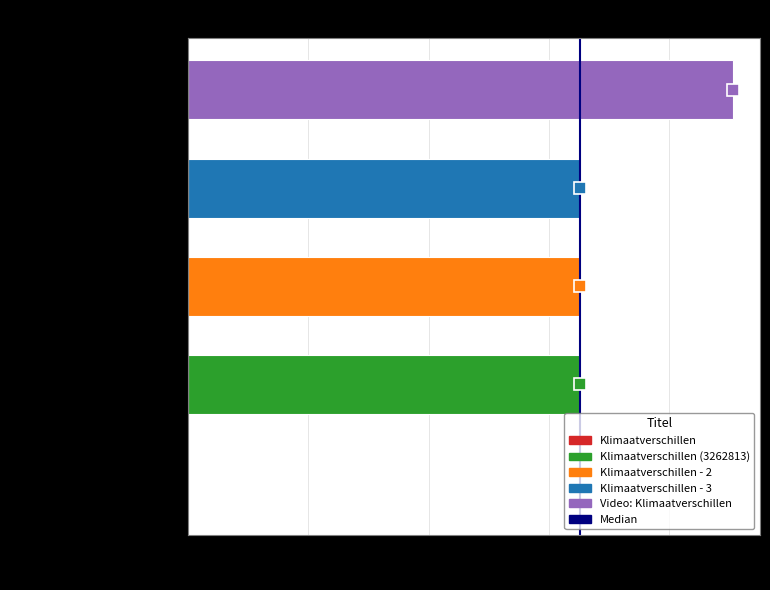

The value at Klimaatverschillen (3262813) is 1301824. True or false?

False